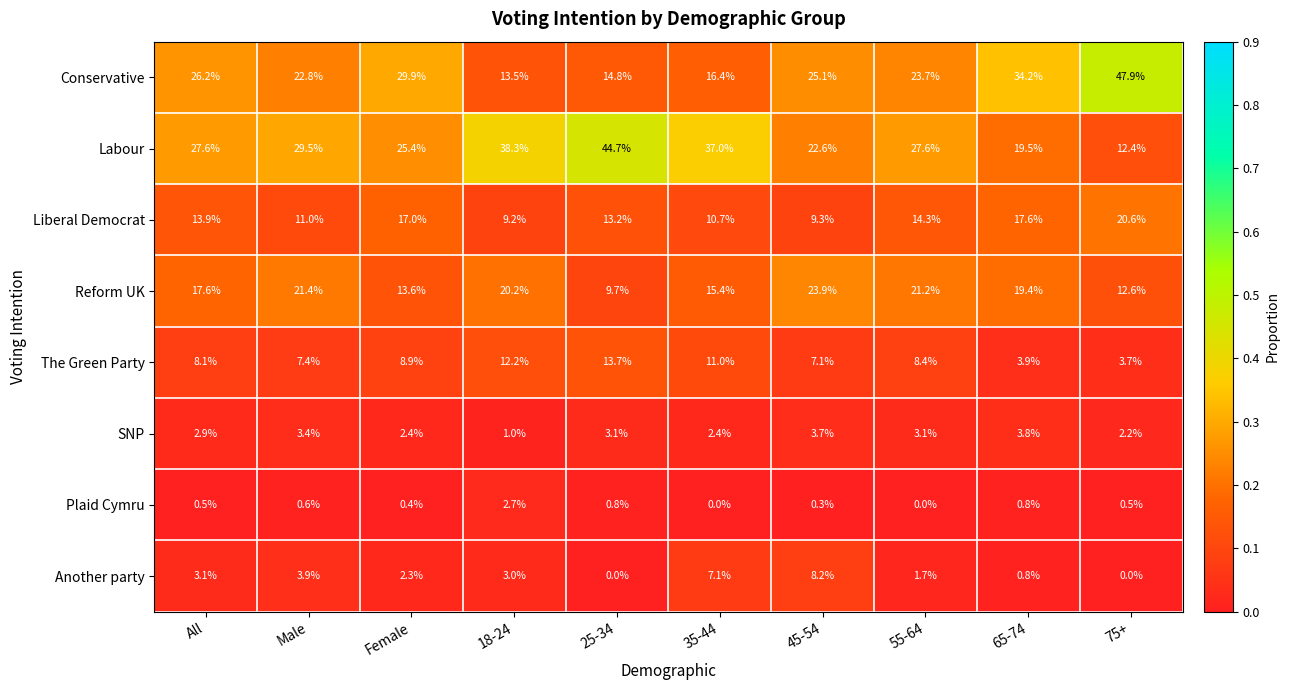

Which category has the lowest value in the Liberal Democrat series?

18-24